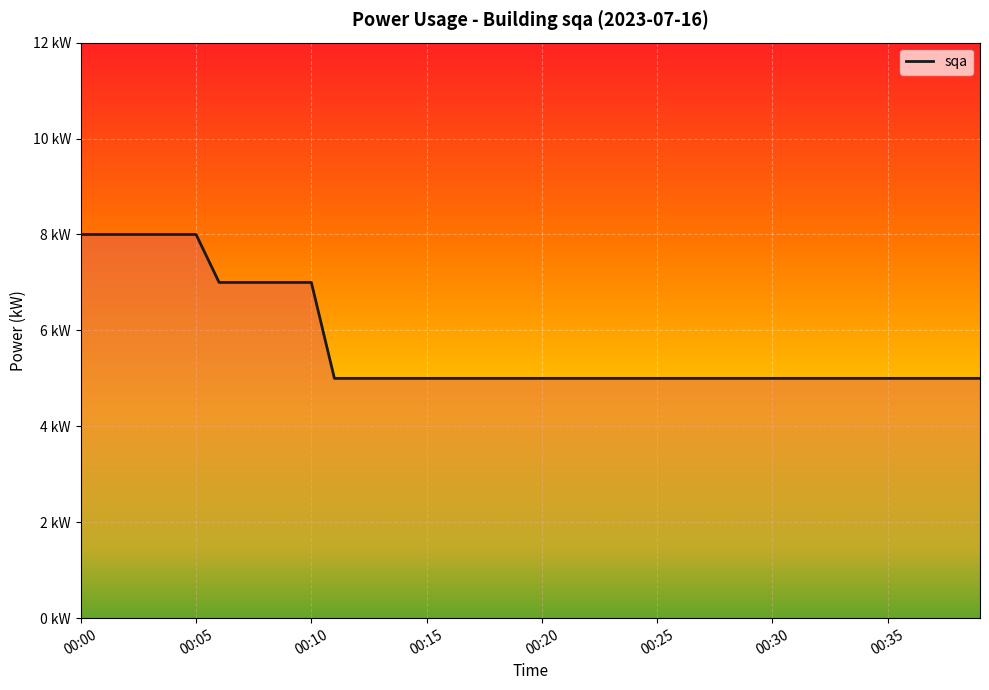

Is this an area chart (filled region under the line)?

Yes